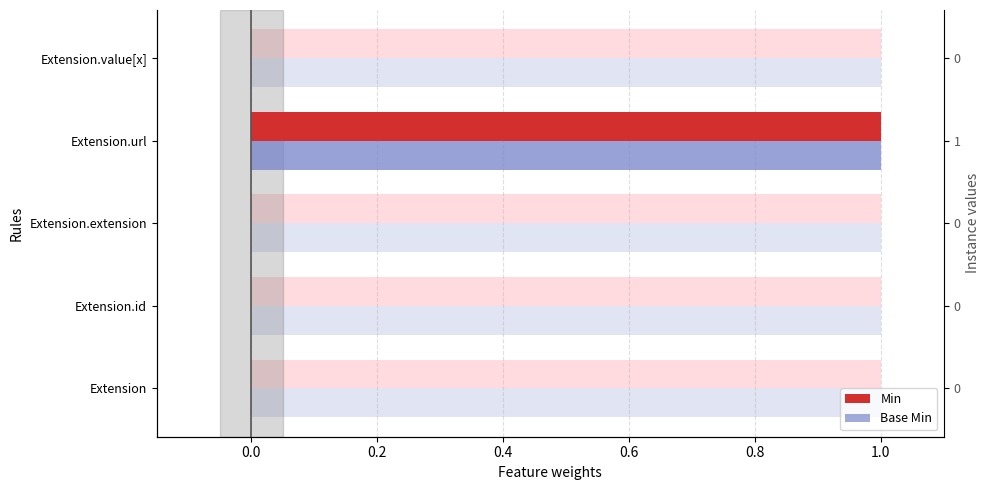

How many bars are there in total?

10